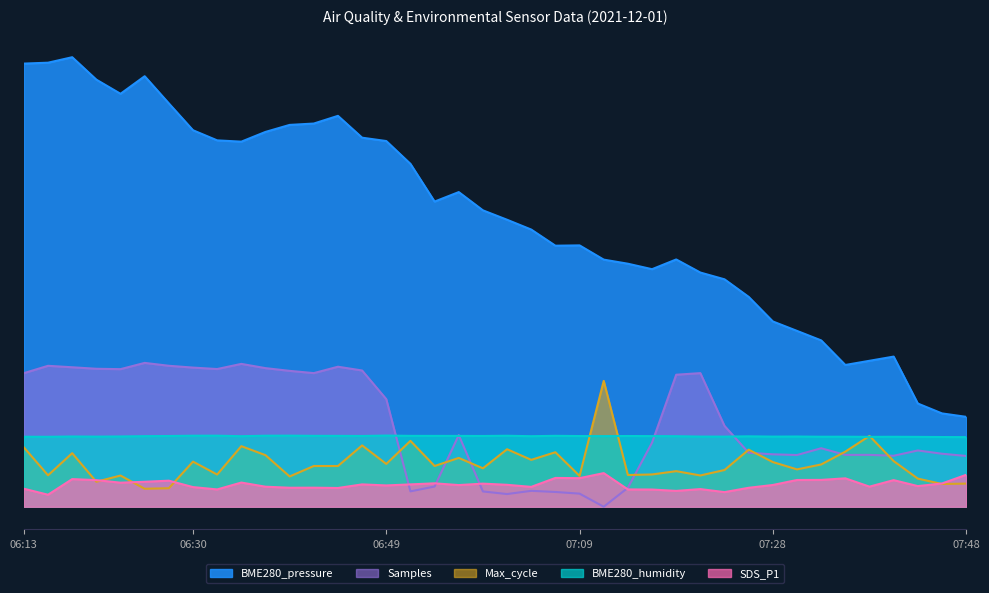

Reading left to right, extract all data points from this chart.

BME280_pressure: 06:13=2464.5	06:15=2469.5	06:18=2500.0	06:20=2375.2	06:23=2296.5	06:25=2394.3	06:27=2243.2	06:30=2093.9	06:32=2037.6	06:35=2030.4	06:37=2084.6	06:40=2123.6	06:42=2131.1	06:45=2173.9	06:47=2052.5	06:49=2033.8	06:52=1907.0	06:54=1697.2	06:57=1749.9	06:59=1648.4	07:02=1596.0	07:04=1541.5	07:06=1451.7	07:09=1453.5	07:11=1374.3	07:14=1351.6	07:16=1321.1	07:19=1375.3	07:21=1302.4	07:23=1264.8	07:26=1167.1	07:28=1030.5	07:31=978.0	07:33=925.2	07:36=788.5	07:38=811.7	07:40=835.0	07:43=574.0	07:45=519.1	07:48=500.0
Samples: 06:13=743.0	06:15=783.8	06:18=775.7	06:20=767.3	06:23=765.2	06:25=800.0	06:27=784.0	06:30=773.9	06:32=765.8	06:35=794.5	06:37=770.8	06:40=755.8	06:42=743.2	06:45=778.7	06:47=757.7	06:49=598.4	06:52=85.5	06:54=112.4	06:57=398.3	06:59=85.0	07:02=70.6	07:04=88.5	07:06=82.1	07:09=72.8	07:11=0.0	07:14=105.4	07:16=356.5	07:19=734.2	07:21=743.1	07:23=449.6	07:26=300.2	07:28=291.6	07:31=287.7	07:33=325.4	07:36=288.3	07:38=288.5	07:40=283.6	07:43=313.0	07:45=294.9	07:48=282.4
Max_cycle: 06:13=330.1	06:15=174.8	06:18=298.0	06:20=138.9	06:23=173.6	06:25=100.0	06:27=103.0	06:30=251.0	06:32=179.1	06:35=336.9	06:37=286.9	06:40=168.4	06:42=226.6	06:45=226.6	06:47=341.2	06:49=238.1	06:52=366.4	06:54=226.6	06:57=271.5	06:59=213.8	07:02=319.8	07:04=260.8	07:06=303.1	07:09=171.4	07:11=700.0	07:14=176.6	07:16=179.5	07:19=197.9	07:21=174.0	07:23=204.3	07:26=317.2	07:28=248.4	07:31=207.8	07:33=235.1	07:36=306.6	07:38=393.8	07:40=254.0	07:43=156.5	07:45=126.5	07:48=128.7
BME280_humidity: 06:13=389.3	06:15=389.0	06:18=390.7	06:20=389.9	06:23=390.9	06:25=392.6	06:27=393.4	06:30=395.0	06:32=395.2	06:35=392.2	06:37=395.1	06:40=395.3	06:42=394.3	06:45=394.1	06:47=393.5	06:49=395.9	06:52=394.1	06:54=394.0	06:57=393.9	06:59=393.5	07:02=394.8	07:04=392.3	07:06=394.4	07:09=393.1	07:11=392.7	07:14=393.4	07:16=392.8	07:19=392.2	07:21=390.1	07:23=390.0	07:26=391.6	07:28=390.0	07:31=390.5	07:33=389.4	07:36=389.4	07:38=388.8	07:40=389.1	07:43=388.5	07:45=387.7	07:48=387.2
SDS_P1: 06:13=100.2	06:15=66.8	06:18=153.8	06:20=148.0	06:23=133.8	06:25=138.8	06:27=145.0	06:30=109.3	06:32=96.3	06:35=134.5	06:37=111.5	06:40=105.7	06:42=106.0	06:45=104.3	06:47=124.3	06:49=118.5	06:52=124.3	06:54=130.2	06:57=120.5	06:59=128.5	07:02=122.0	07:04=110.5	07:06=160.2	07:09=159.0	07:11=187.0	07:14=96.3	07:16=95.7	07:19=88.2	07:21=98.2	07:23=81.3	07:26=105.5	07:28=121.0	07:31=148.8	07:33=149.3	07:36=158.0	07:38=111.8	07:40=148.0	07:43=114.8	07:45=129.3	07:48=177.5